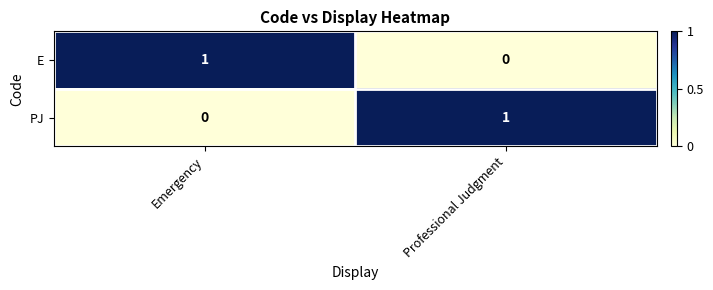

Which category has the highest value in the PJ series?

Professional Judgment